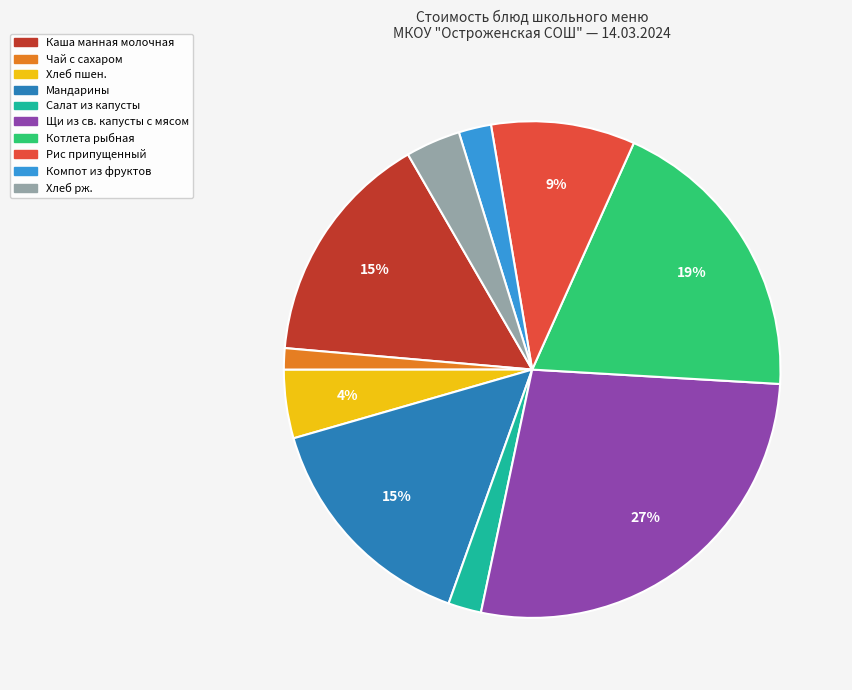

Combined, do Салат из капусты and Хлеб пшен. account for over 50%?

No